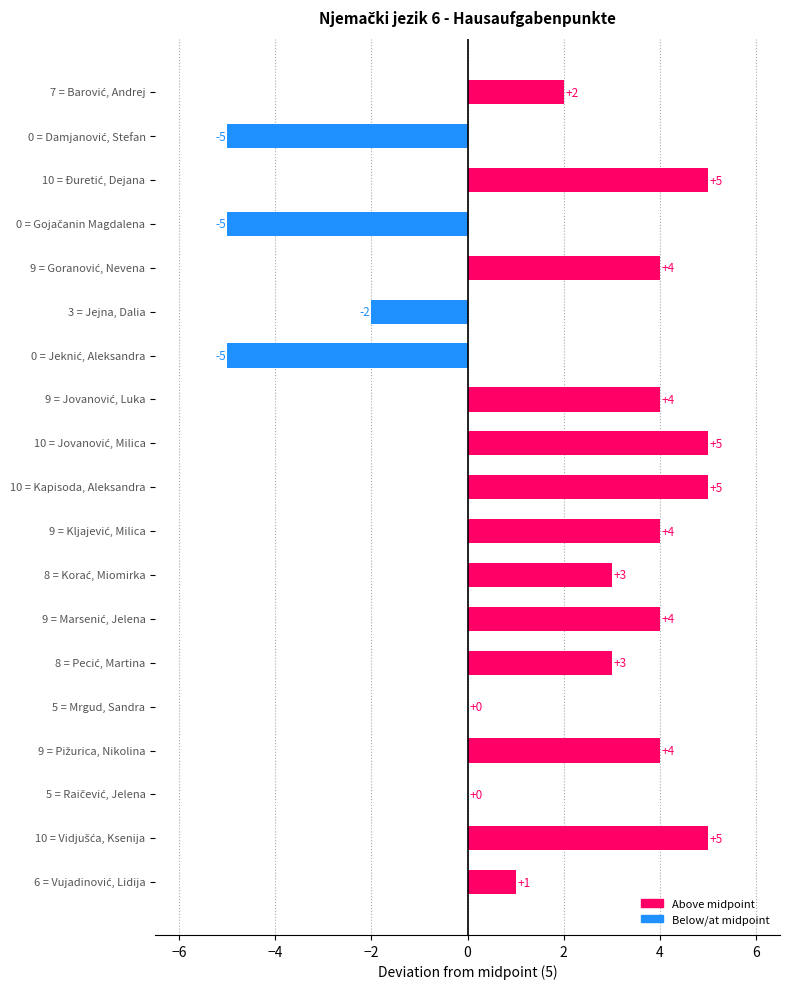

What is the sum of all values?

32